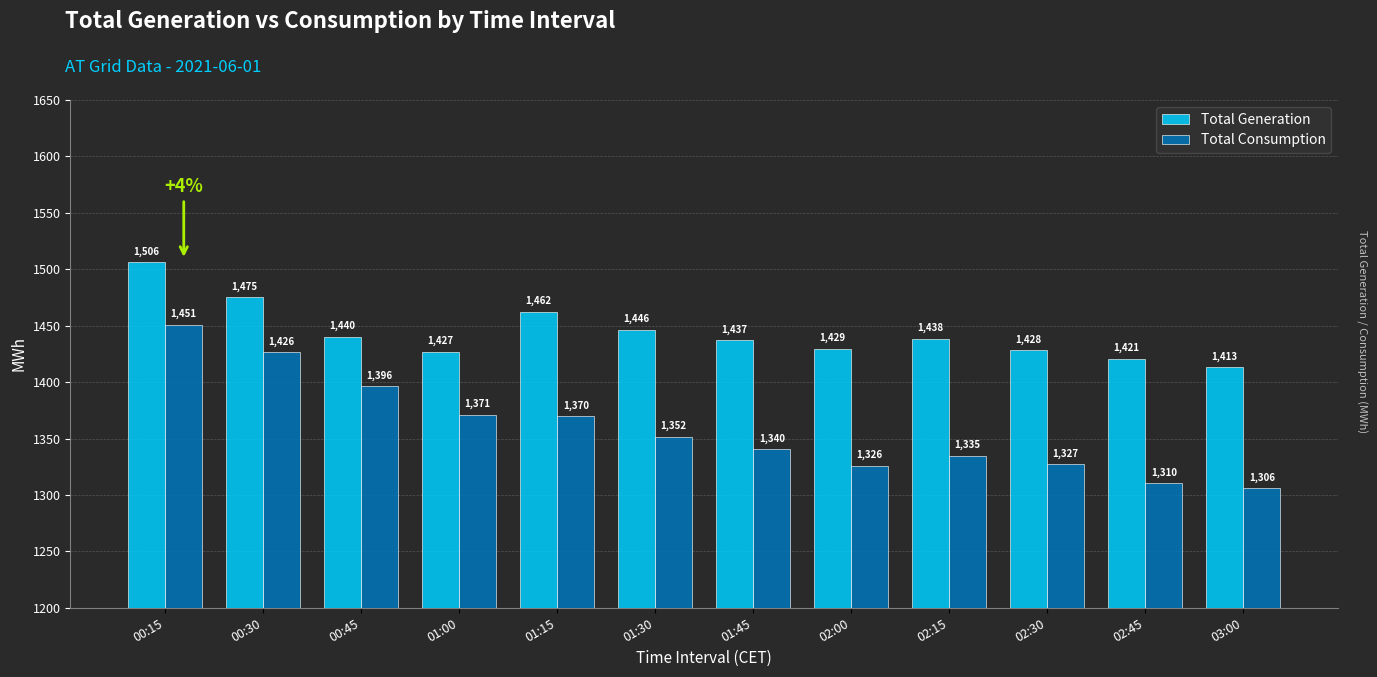

Which series has the largest range (max minus min)?

Total Consumption